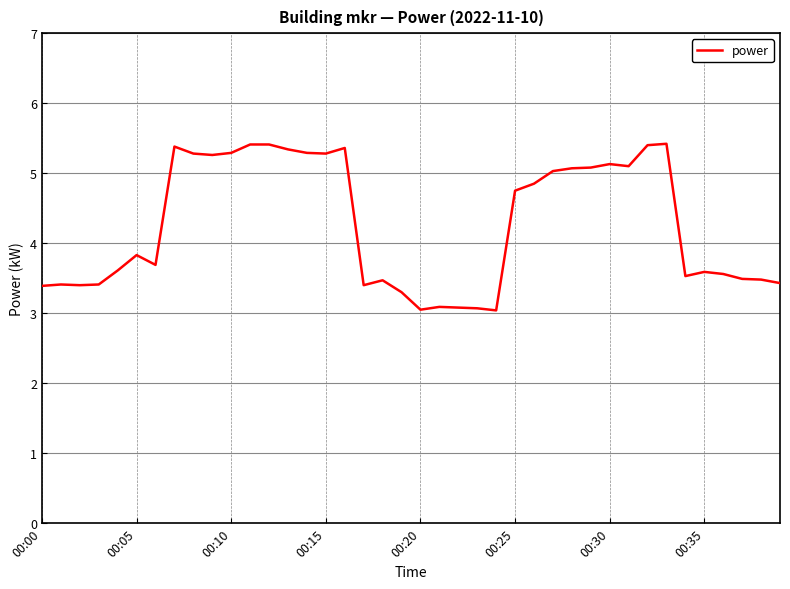

What is the greatest value displayed?

5.4